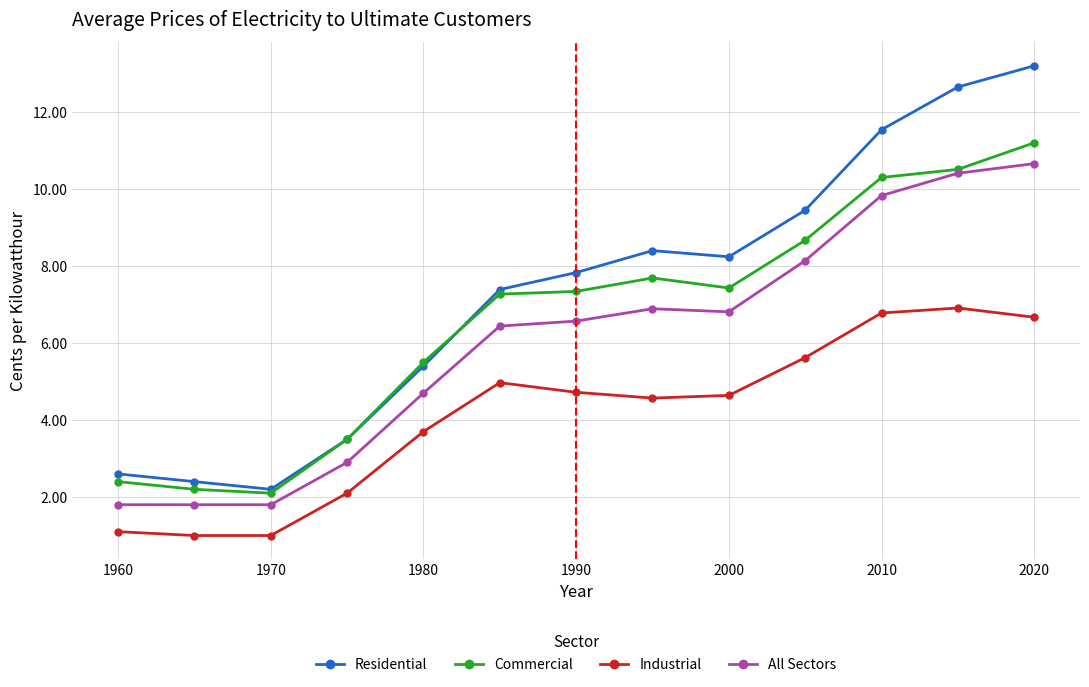

Which series has the largest range (max minus min)?

Residential